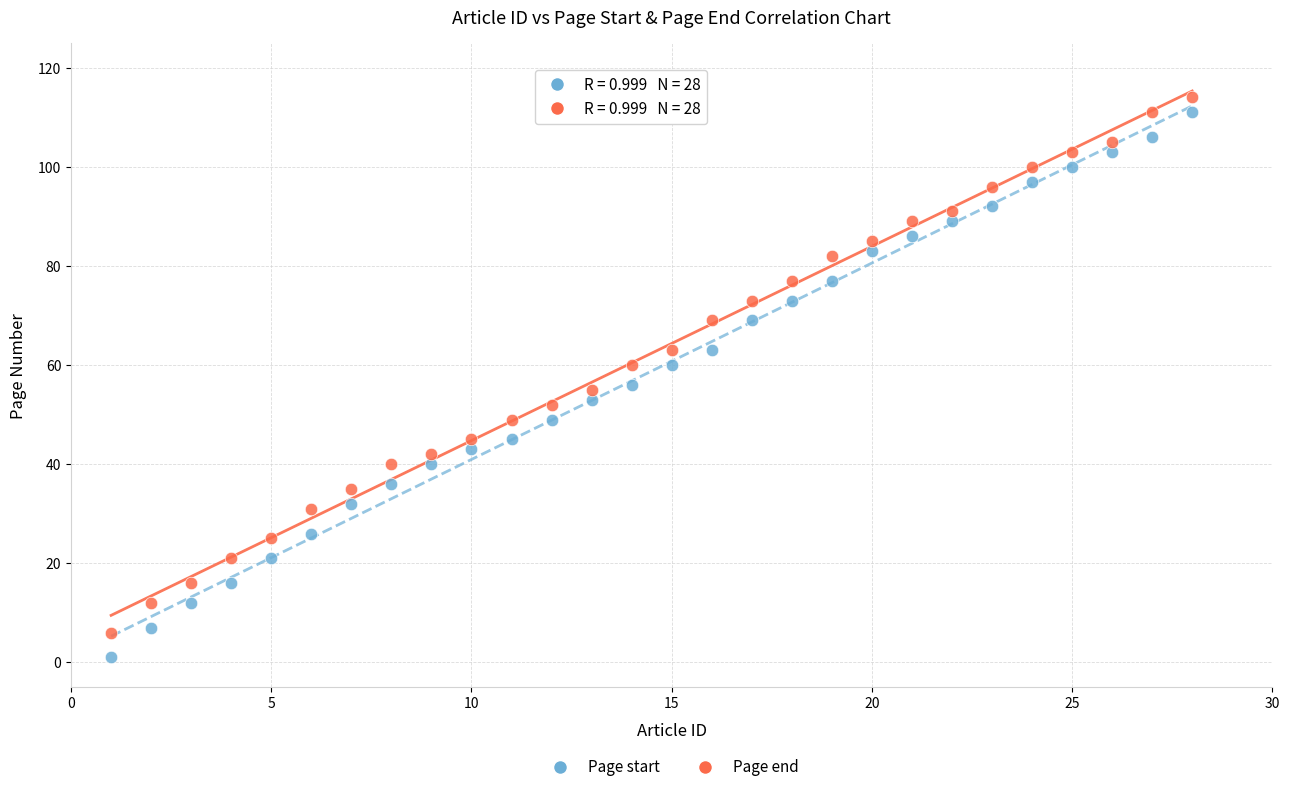

Which series has the widest spread of Y values?

Page start